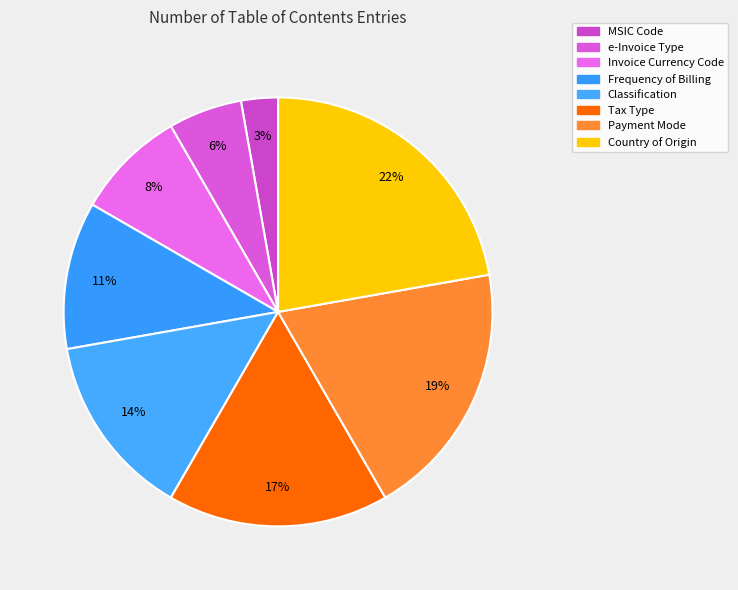

To the nearest percent, what is the average slice percentage?

12%